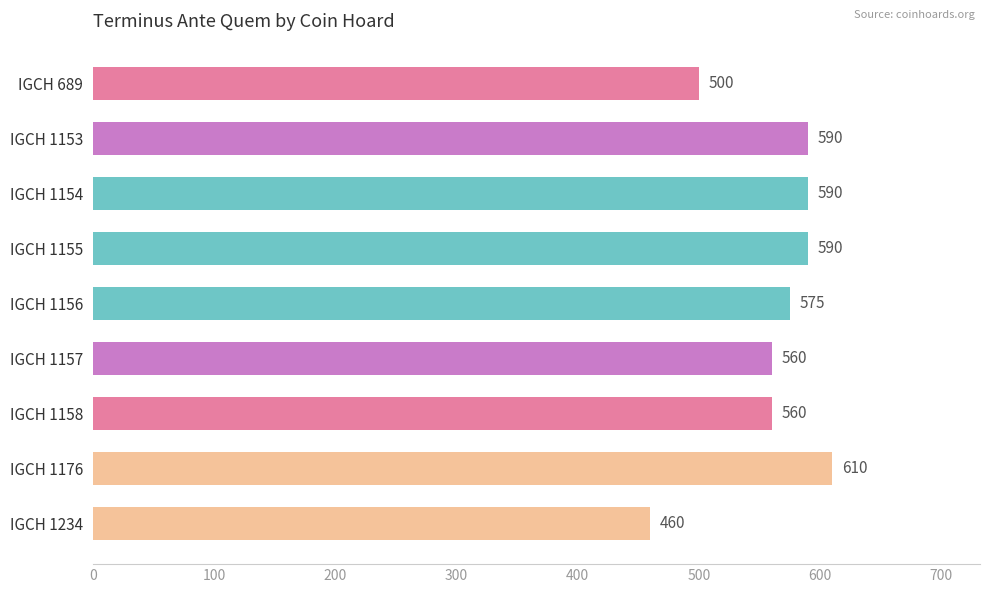

What is the difference between the maximum and minimum values?

150